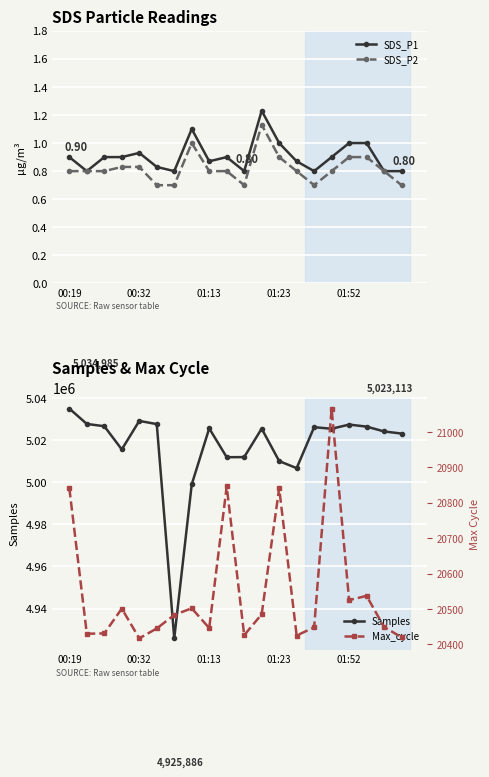

Is it true that SDS_P2 equals 0.8 at 13?

True